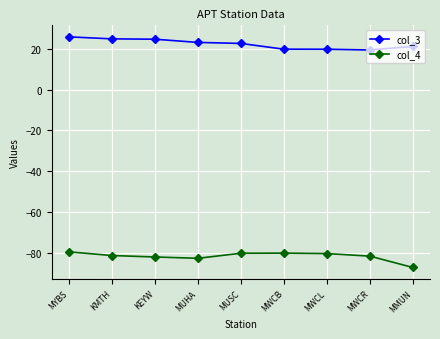

What is the maximum value shown in the chart?

25.7